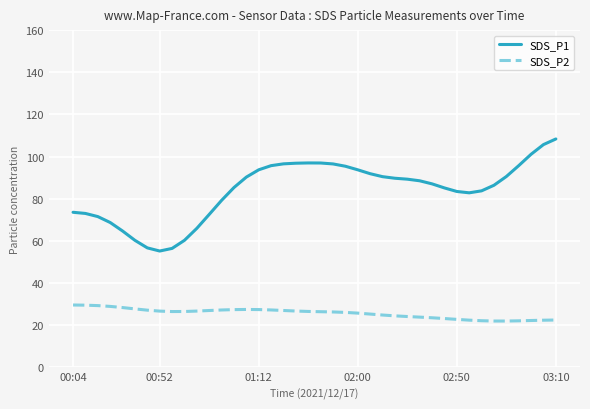

What is the minimum value shown in the chart?

21.9